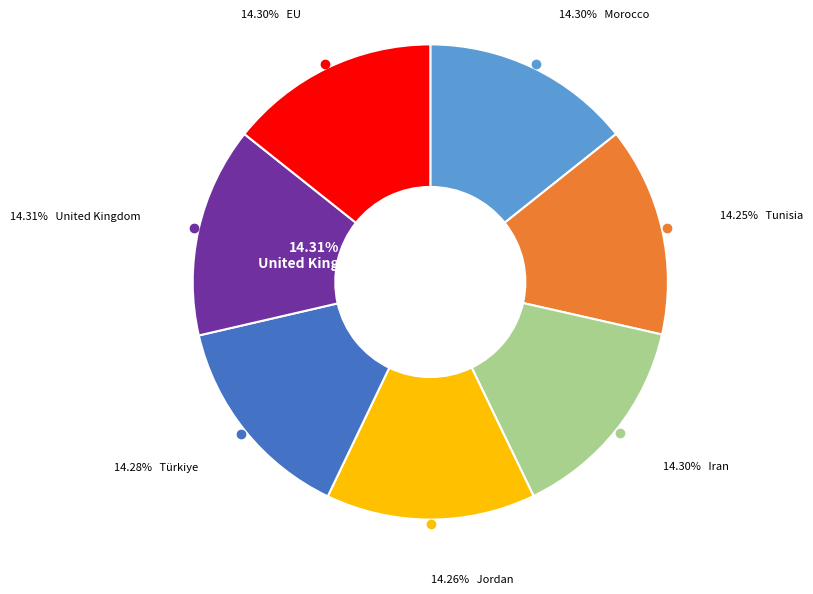

Does any single category account for the majority?

No